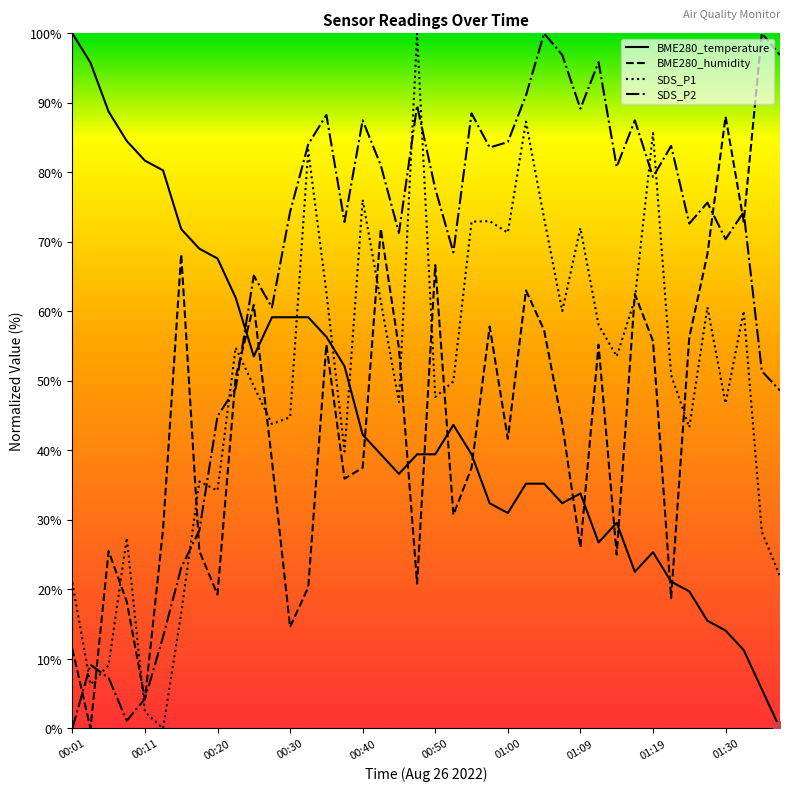

True or false: BME280_humidity and SDS_P1 cross at least once.

True